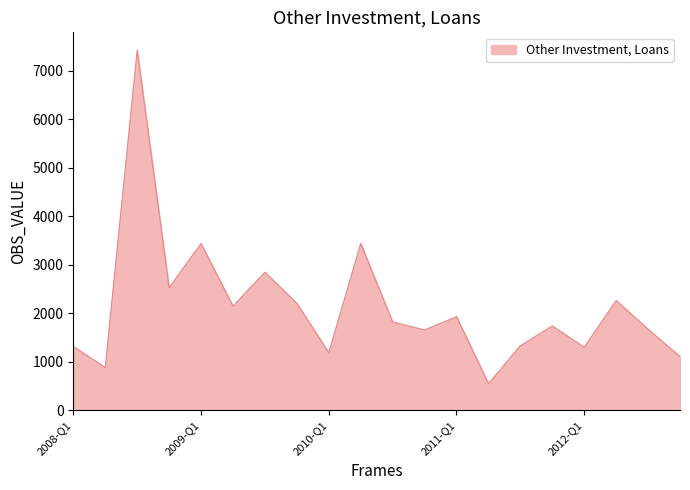

What is the difference between the maximum and minimum values?

6875